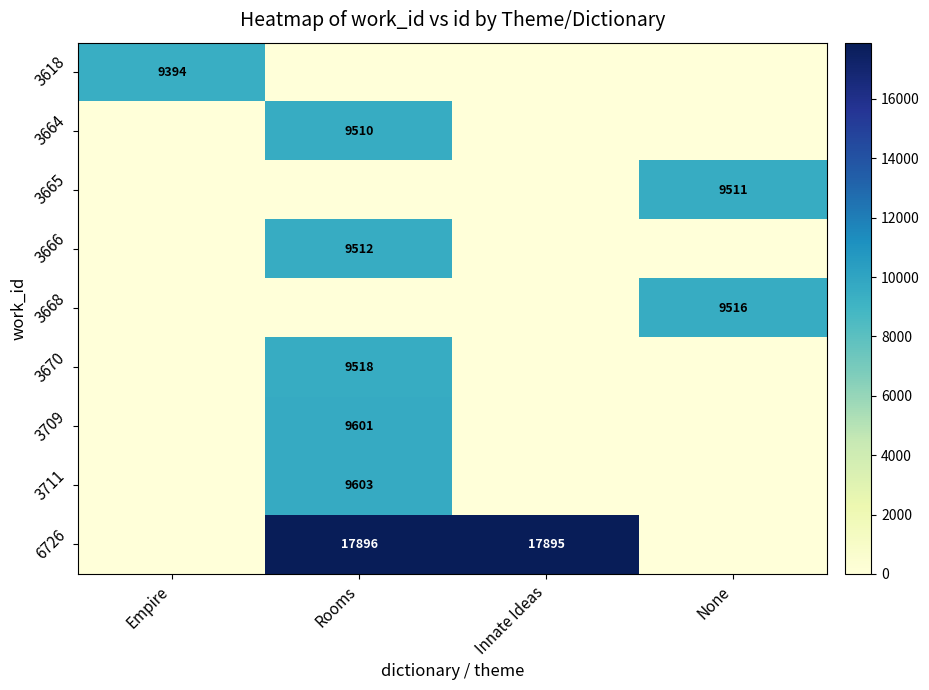

The value of 3711 at Rooms is 17157. True or false?

False